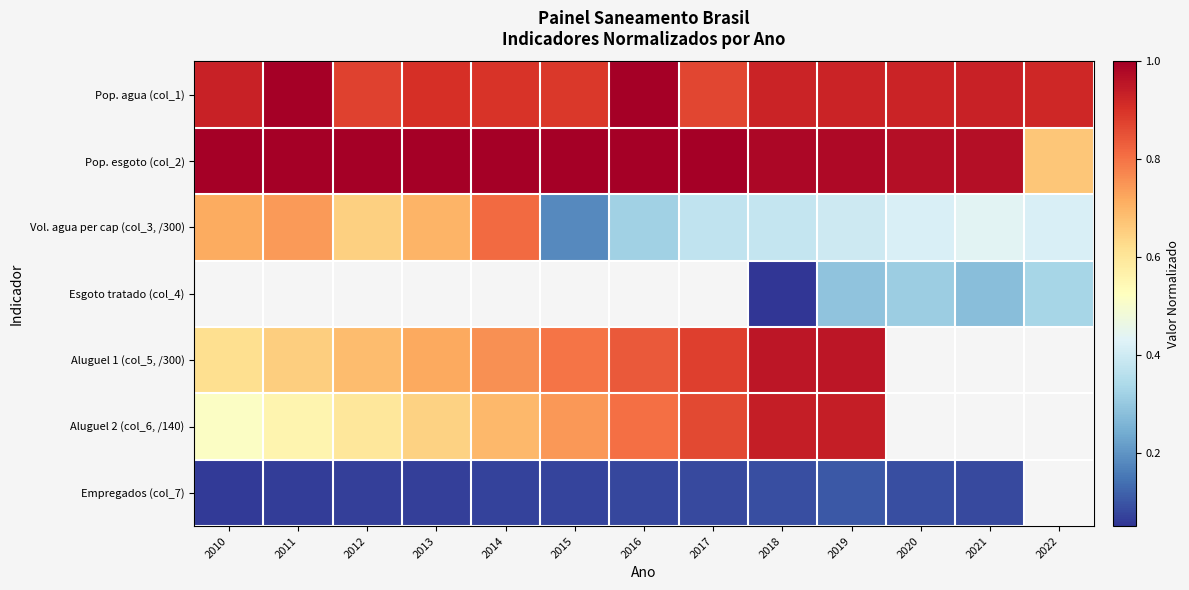

Which label corresponds to the largest value in the chart?

2011